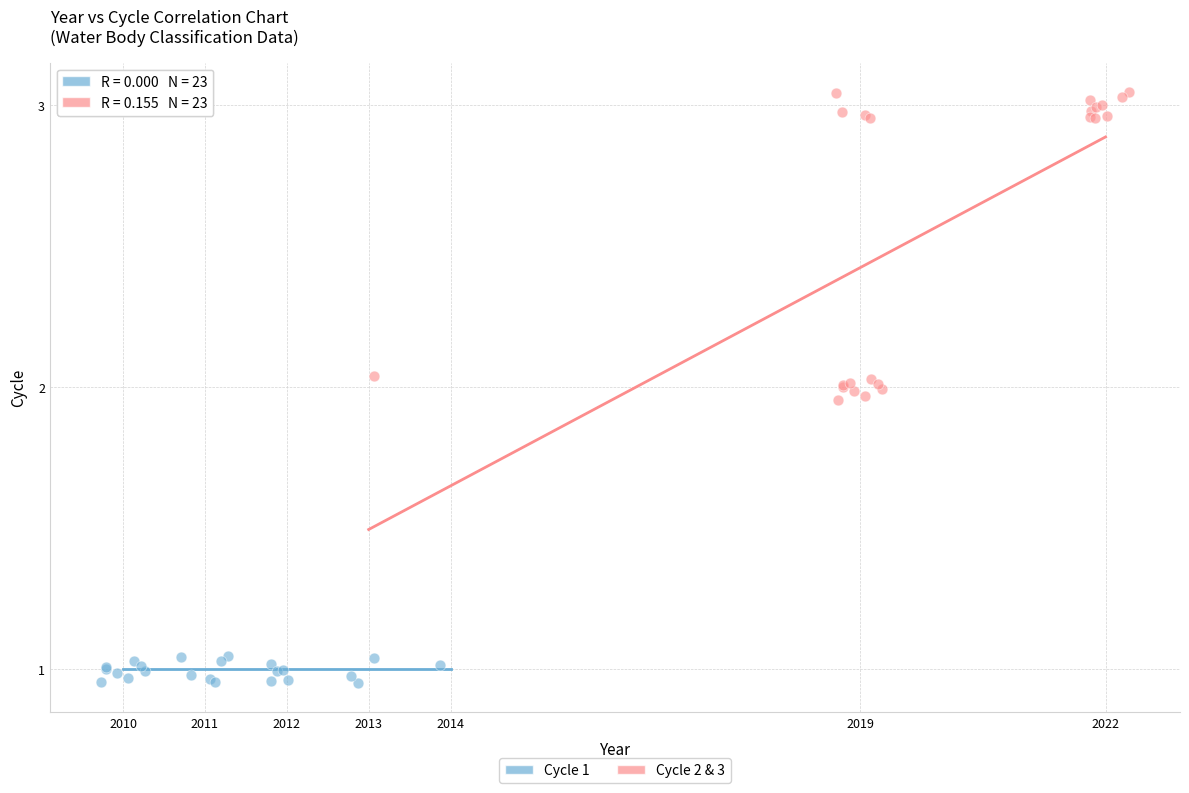

What are all the series names shown in the legend?

Cycle 1, Cycle 2 & 3